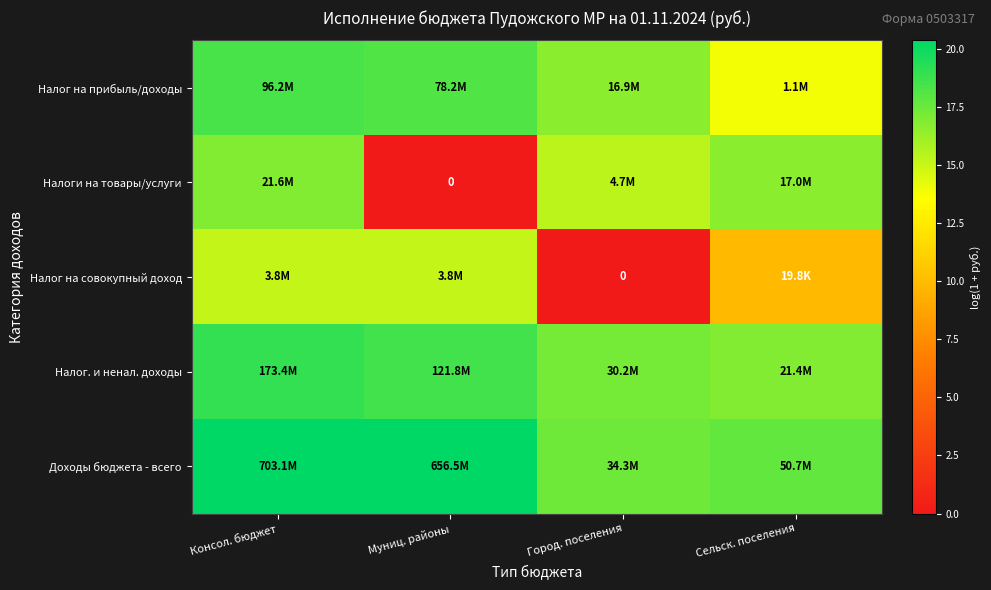

Is the value of Налог. и ненал. доходы at Город. поселения greater than the value of Налоги на товары/услуги at Сельск. поселения?

Yes